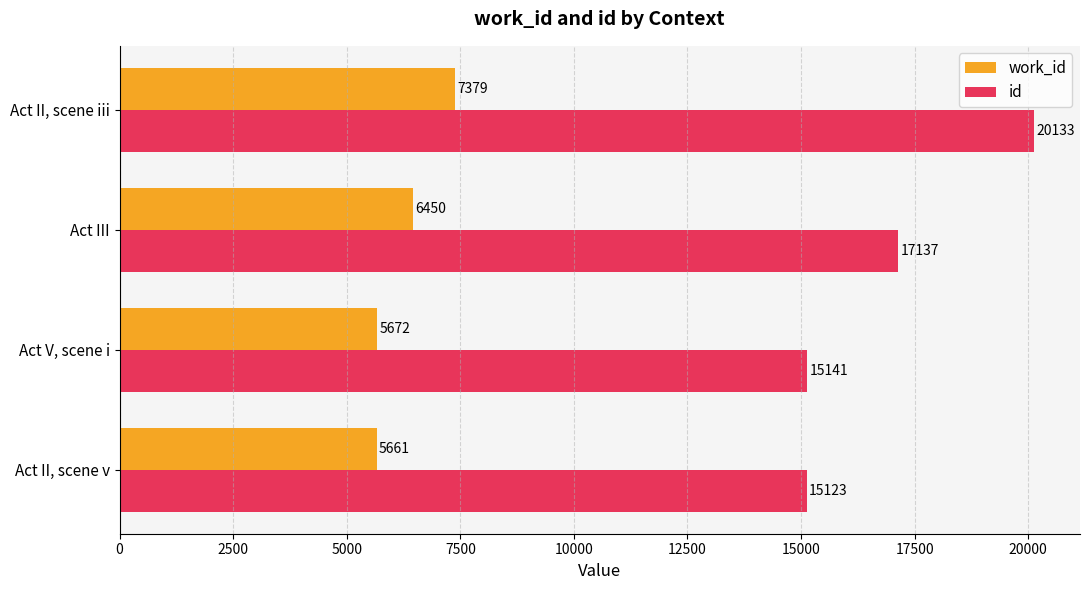

Rank the series by their average value, from lowest to highest.

work_id, id